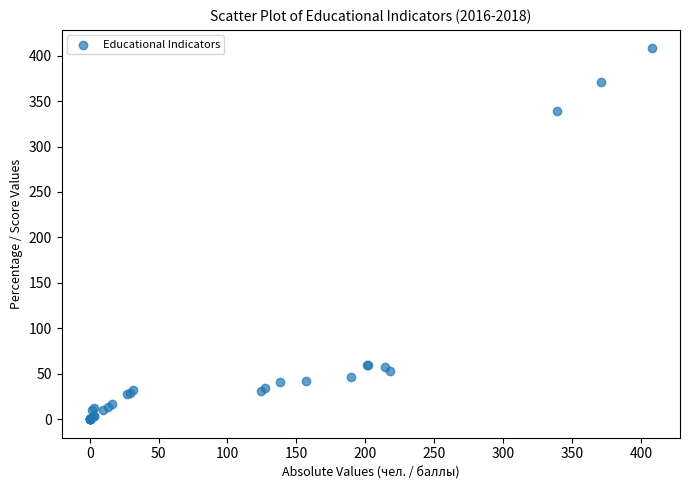

What Y value in the scatter plot is closest to 204?

339.0